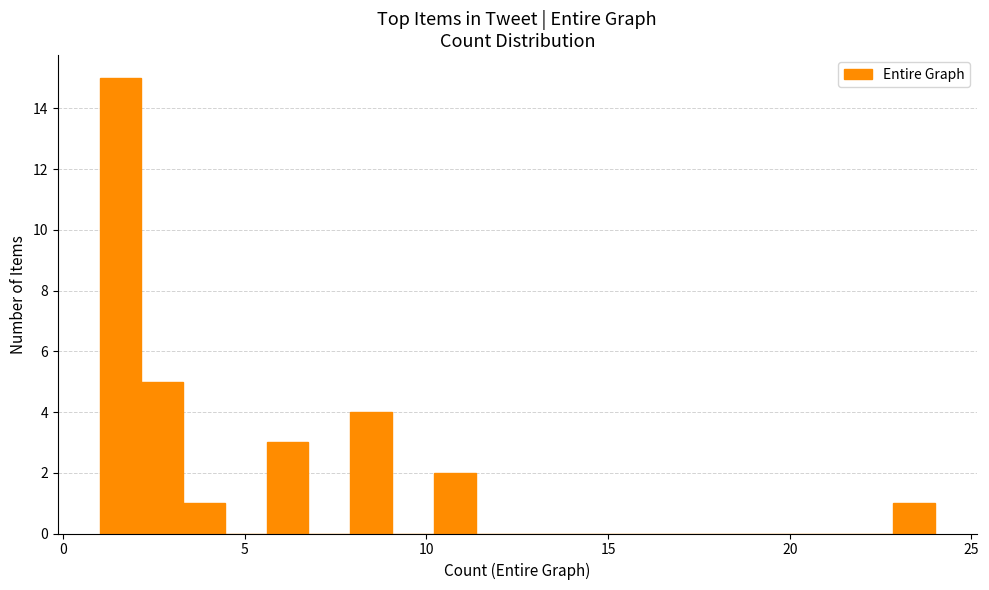

Around what value on the x-axis is the tallest bar? Give the approximate position of its centre, as read against the axis.

1.5